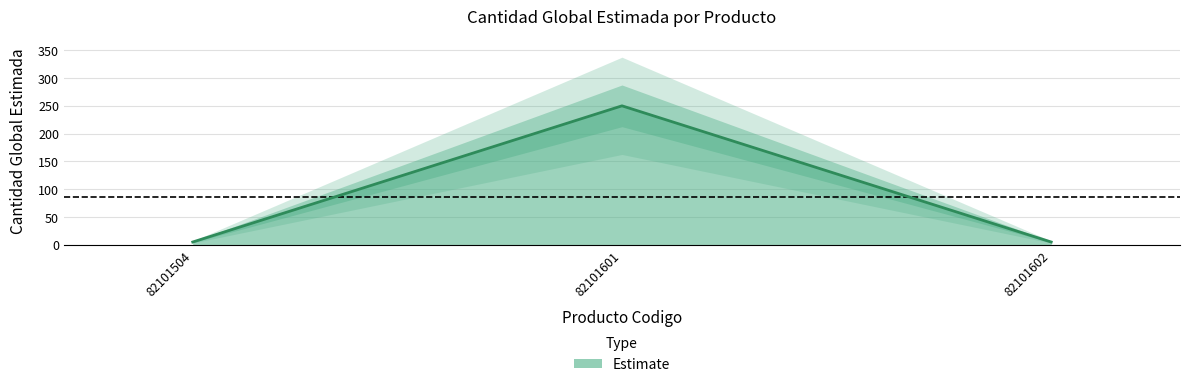

Which label corresponds to the largest value in the chart?

82101601